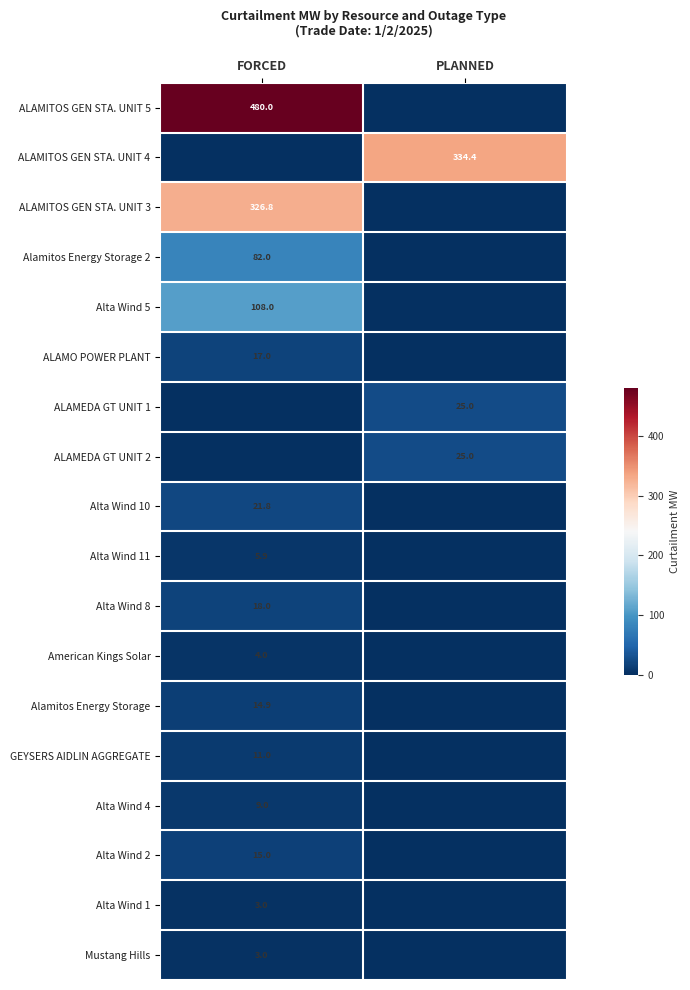

True or false: Alamitos Energy Storage 2 has a value of 82.0 at FORCED.

True